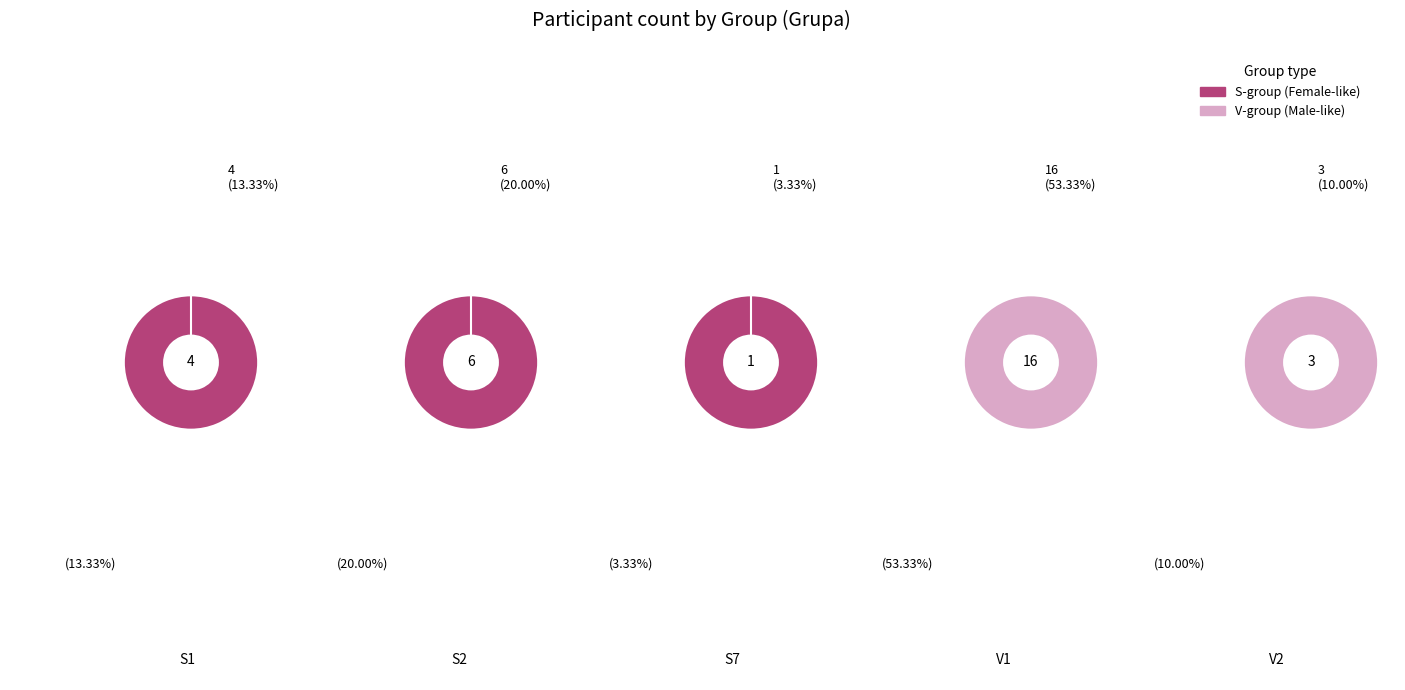

Rank the categories by value from highest to lowest.

V1, S2, S1, V2, S7